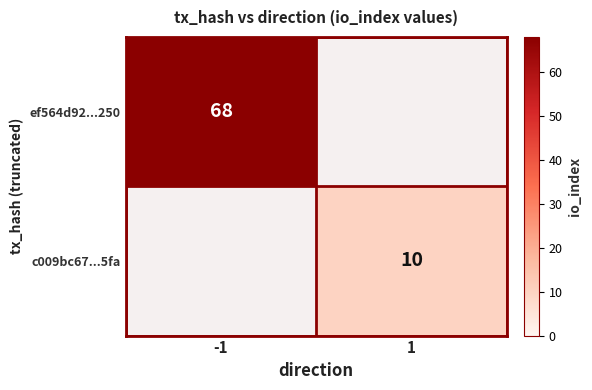

The ef564d92...250 series shows 30 at -1. True or false?

False